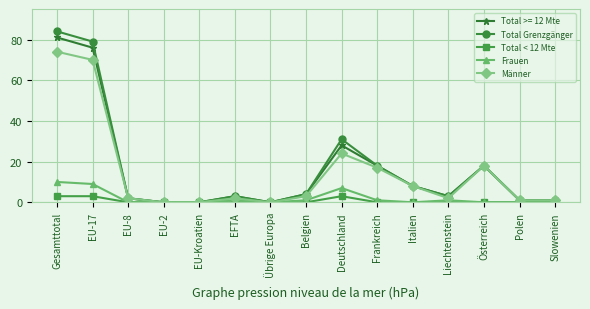

Where does the Männer series first go above 2?

Gesamttotal